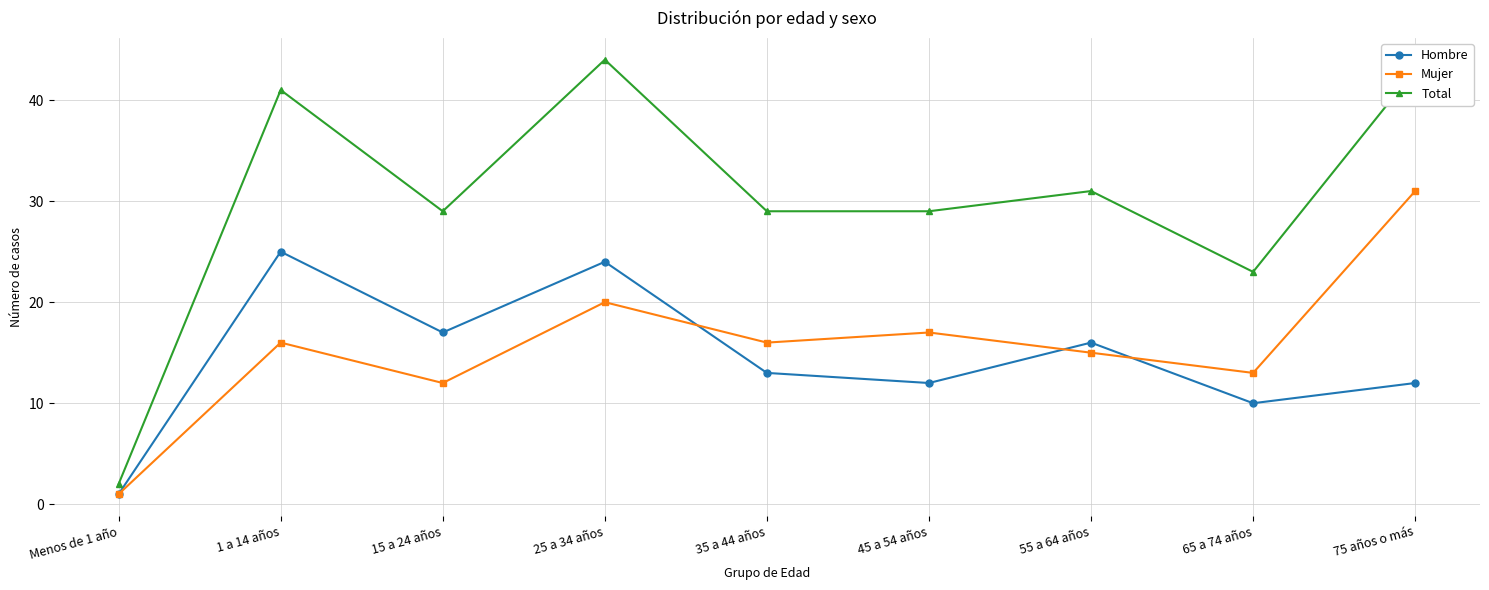

How many values in the Hombre series are below 13?

4